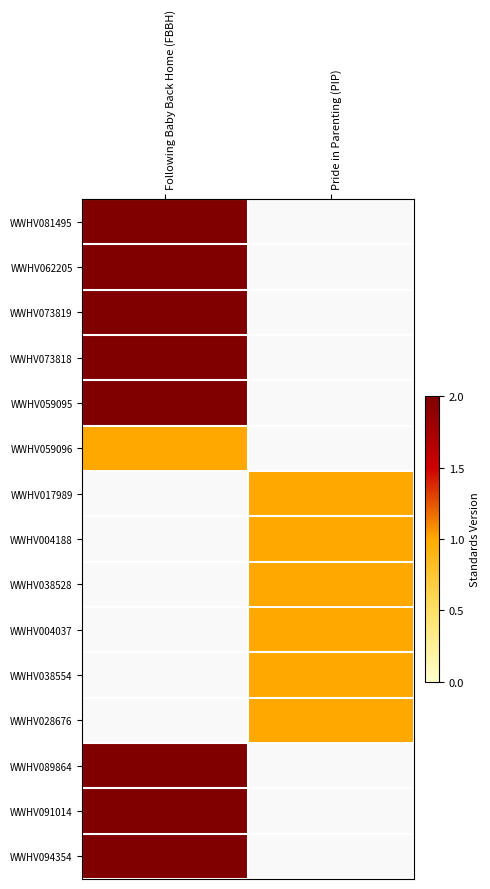

How many distinct data groups are displayed?

15